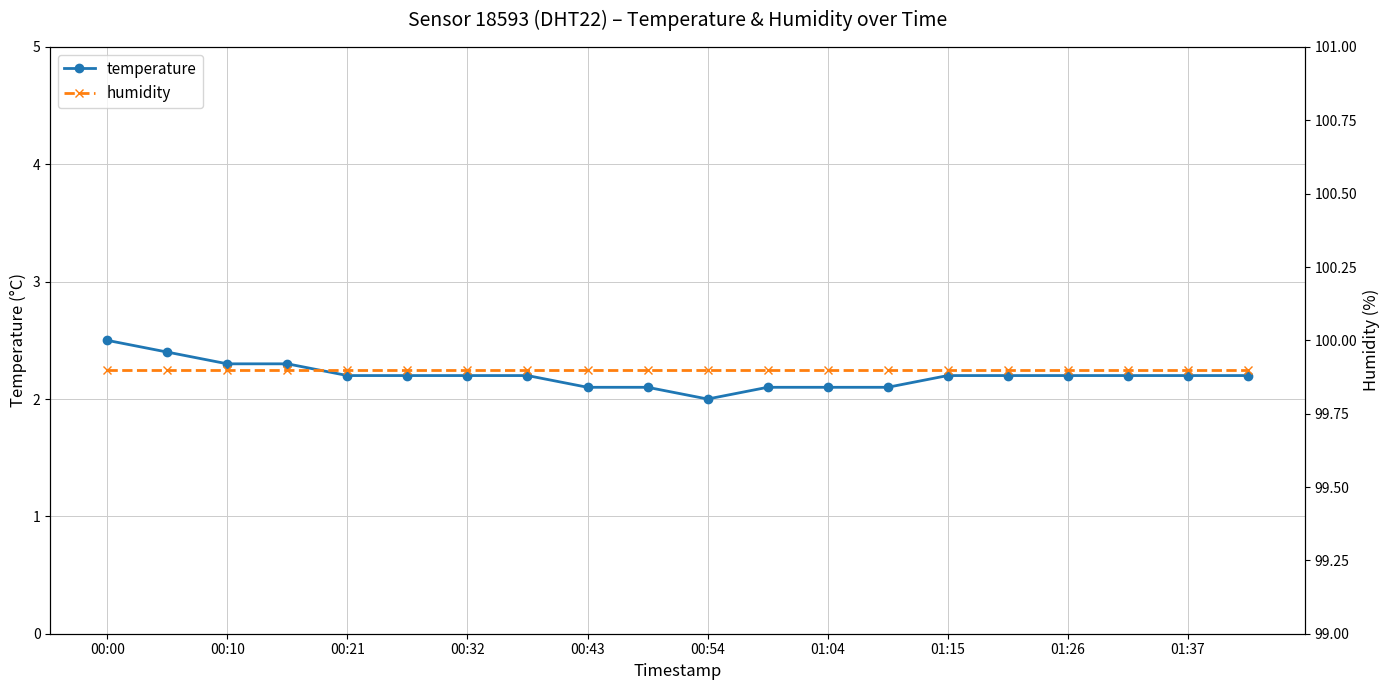

Is it true that temperature equals 2.2 at 00:32?

True